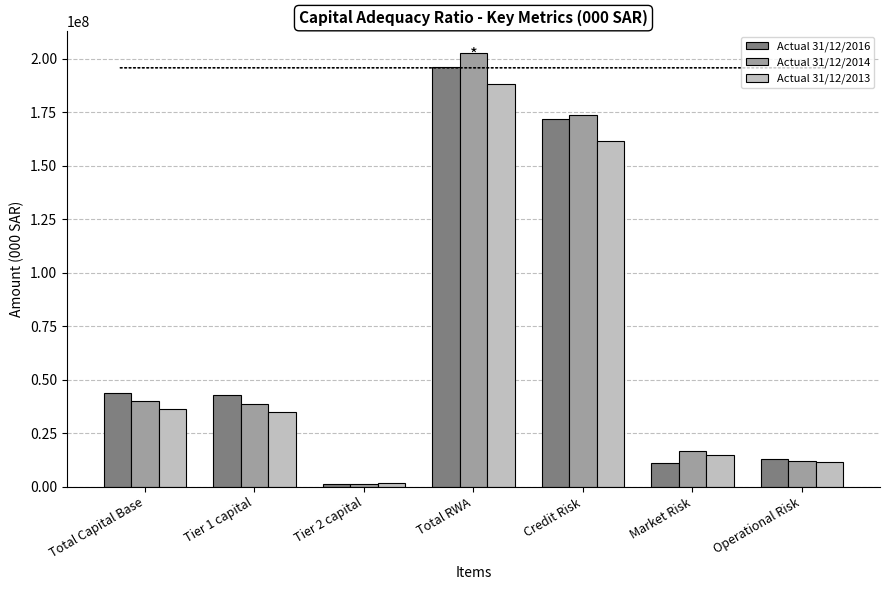

Which series has the widest spread of values?

Actual 31/12/2014